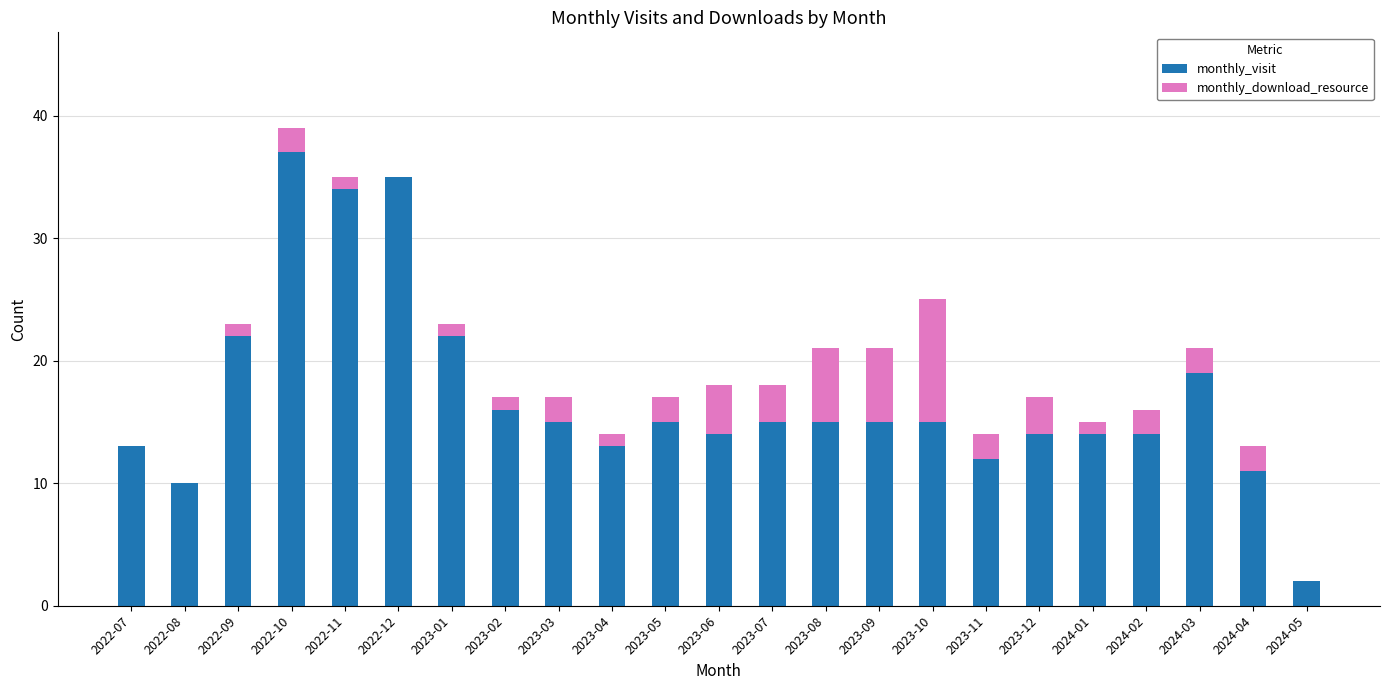

What is the highest value of the monthly_visit series?

37